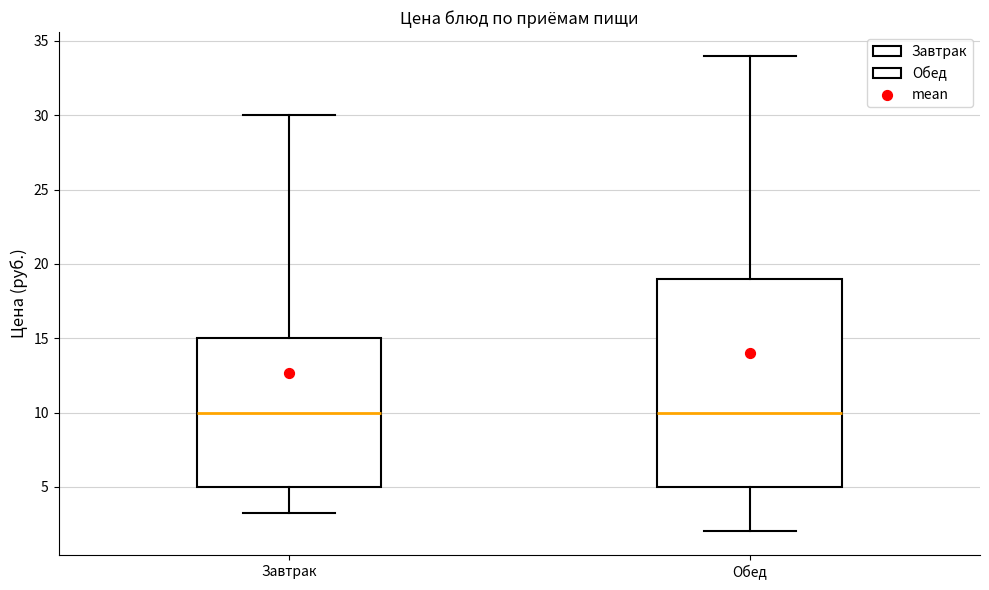

Where does the lower whisker of the box for Обед end on the y-axis? The values are not printed on the chart, so give them approximately, as read against the axis.

2